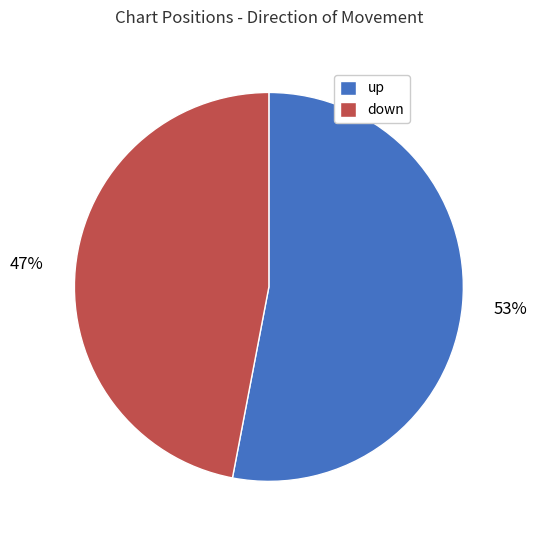

What percentage is the down slice, to the nearest percent?

47%